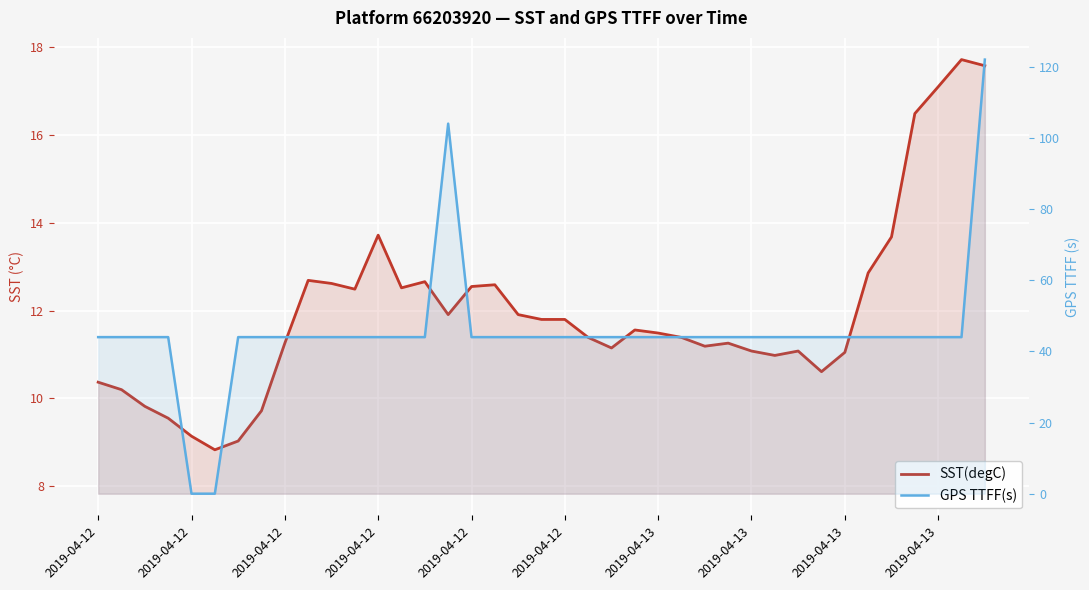

What is the average value of the SST(degC) series?

12.0